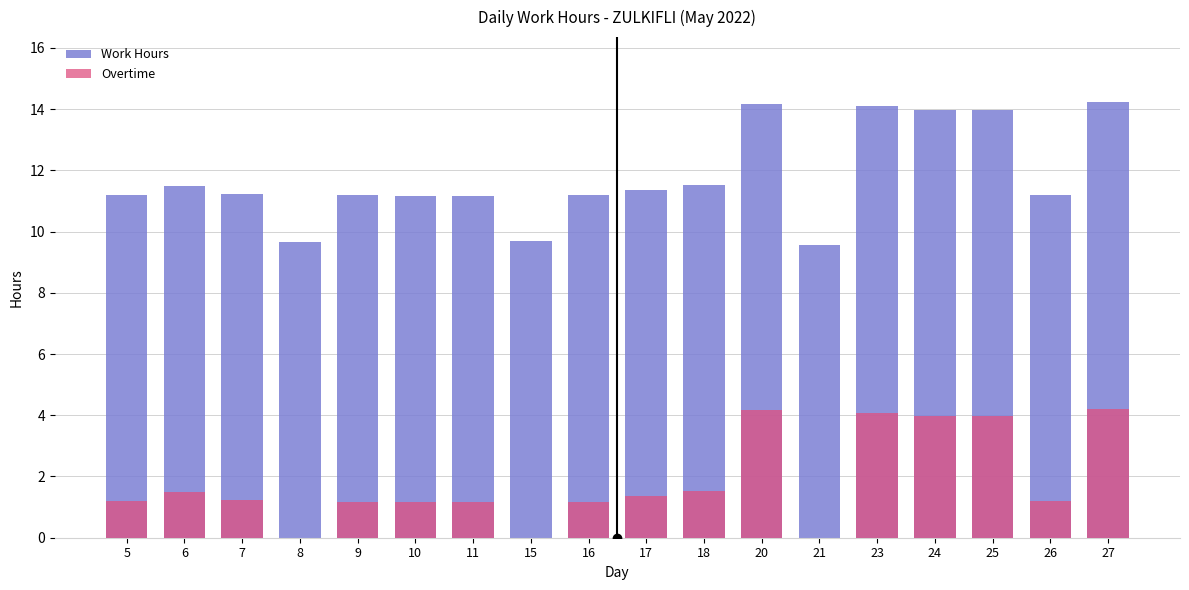

Is the value of Work Hours at 16 greater than the value of Overtime at 20?

Yes